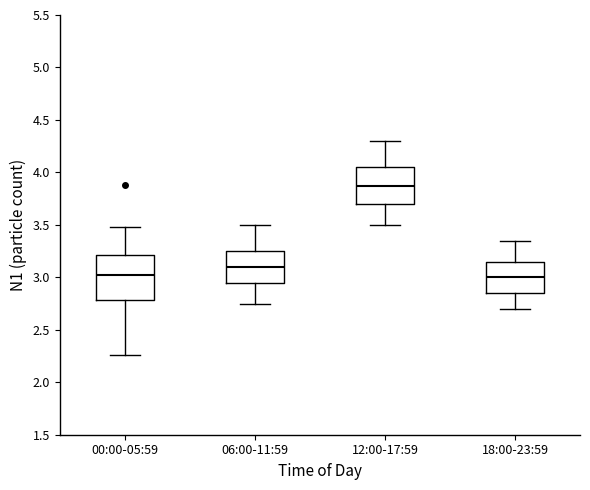

Reading left to right, read every box against the y-axis: the position of its median line, the range the box covers, and the ends of its whiskers. The values are not printed on the chart, so give them approximately, as read against the axis.

00:00-05:59: median 3.05, box 2.80 to 3.20, whiskers 2.25 to 3.50
06:00-11:59: median 3.10, box 2.95 to 3.25, whiskers 2.75 to 3.50
12:00-17:59: median 3.90, box 3.70 to 4.05, whiskers 3.50 to 4.30
18:00-23:59: median 3.00, box 2.85 to 3.15, whiskers 2.70 to 3.35